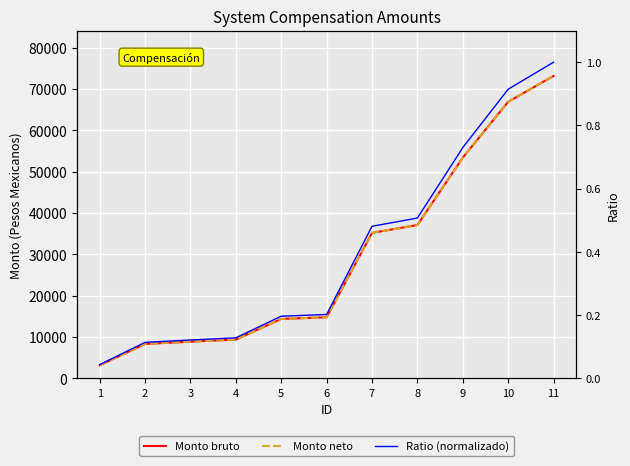

True or false: Ratio (normalizado) has more than 0 points higher than both neighbors.

False